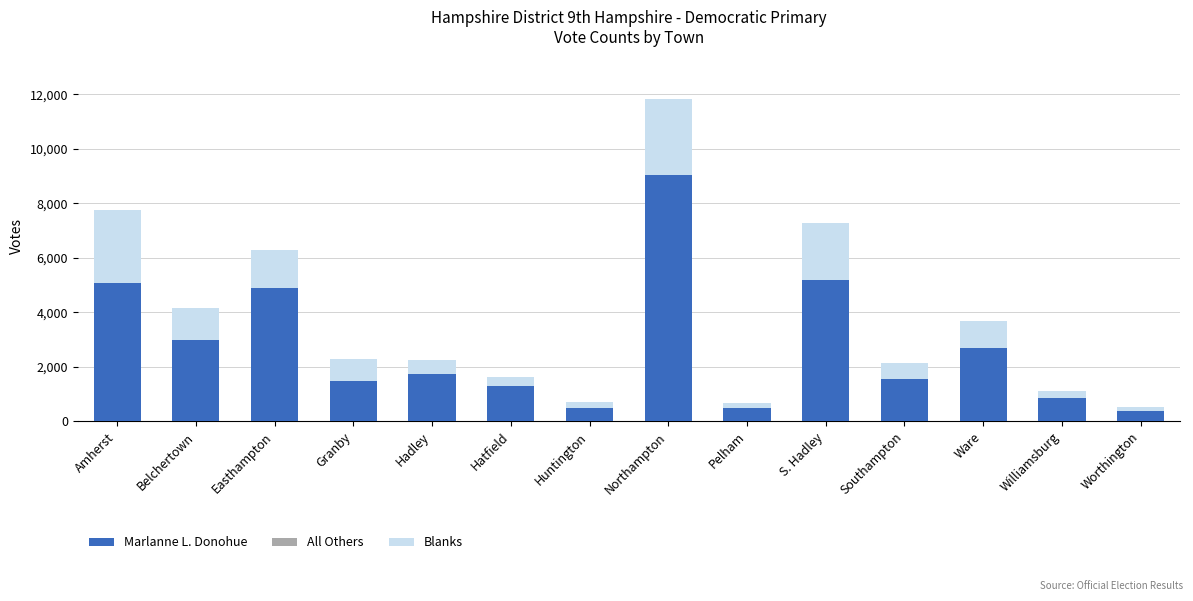

What is the maximum value for Marlanne L. Donohue?

9027